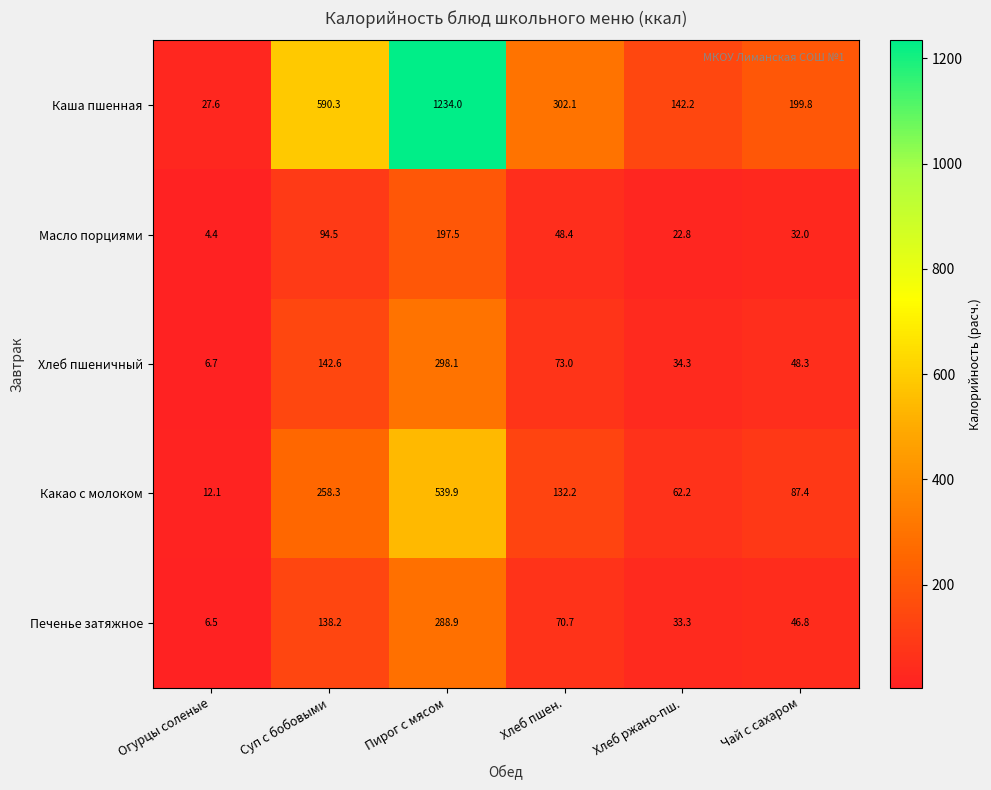

The value of Хлеб пшеничный at Суп с бобовыми is 91.1. True or false?

False